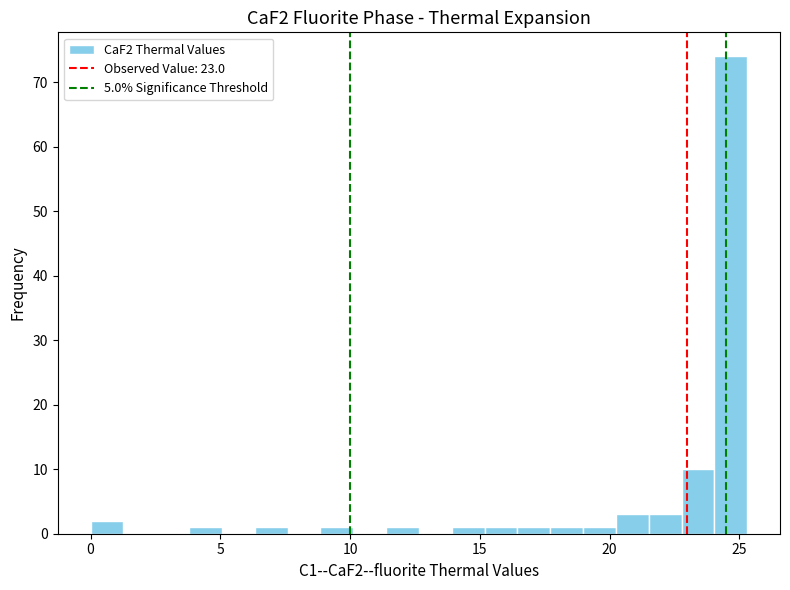

Read against the x-axis, roughly where is the centre of the tallest bar?

24.5